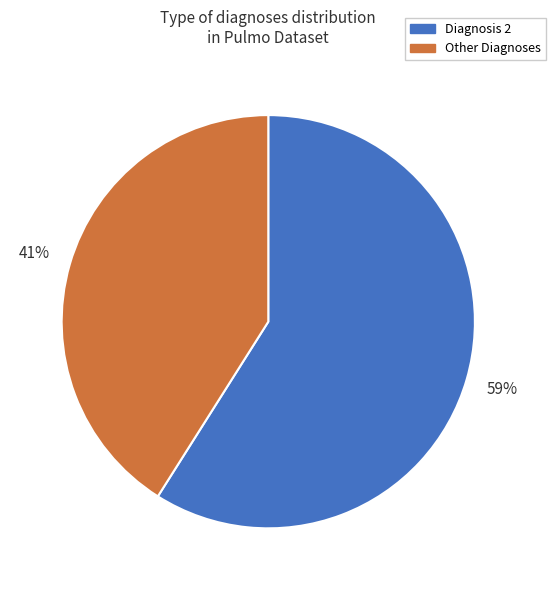

Which slice is the smallest?

Other Diagnoses